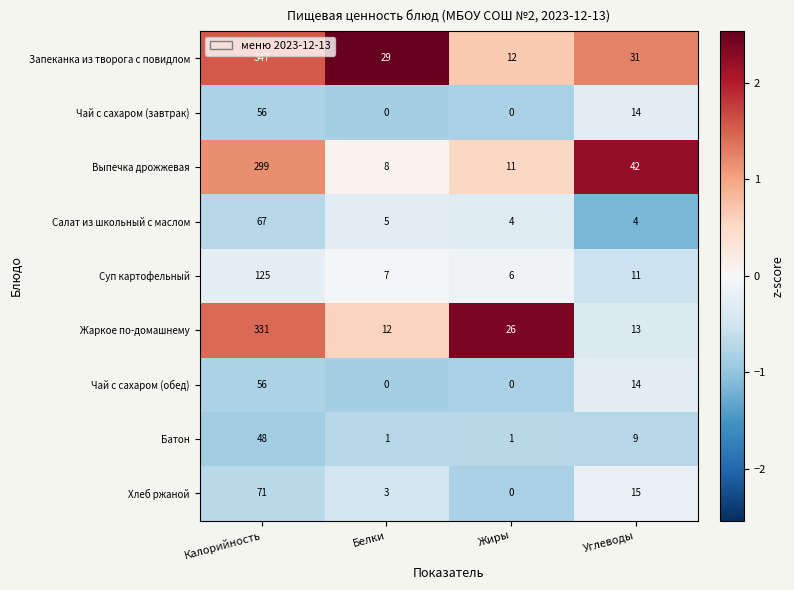

What is the greatest value displayed?

347